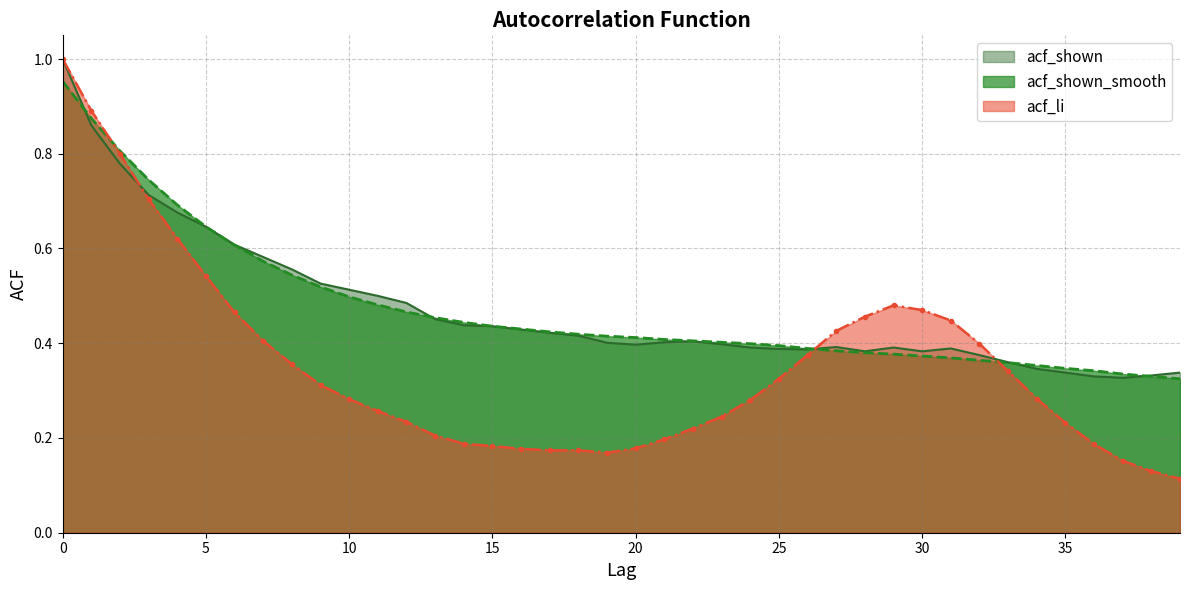

Reading right to left, list all the values displayed in this chart.

acf_li: 0.1	0.1	0.2	0.2	0.2	0.3	0.3	0.4	0.4	0.5	0.5	0.5	0.4	0.4	0.3	0.3	0.2	0.2	0.2	0.2	0.2	0.2	0.2	0.2	0.2	0.2	0.2	0.2	0.3	0.3	0.3	0.4	0.4	0.5	0.5	0.6	0.7	0.8	0.9	1.0
acf_shown: 0.3	0.3	0.3	0.3	0.3	0.3	0.4	0.4	0.4	0.4	0.4	0.4	0.4	0.4	0.4	0.4	0.4	0.4	0.4	0.4	0.4	0.4	0.4	0.4	0.4	0.4	0.5	0.5	0.5	0.5	0.5	0.6	0.6	0.6	0.6	0.7	0.7	0.8	0.9	1.0
acf_shown_smooth: 0.3	0.3	0.3	0.3	0.3	0.4	0.4	0.4	0.4	0.4	0.4	0.4	0.4	0.4	0.4	0.4	0.4	0.4	0.4	0.4	0.4	0.4	0.4	0.4	0.4	0.4	0.5	0.5	0.5	0.5	0.5	0.5	0.6	0.6	0.6	0.7	0.7	0.8	0.9	1.0